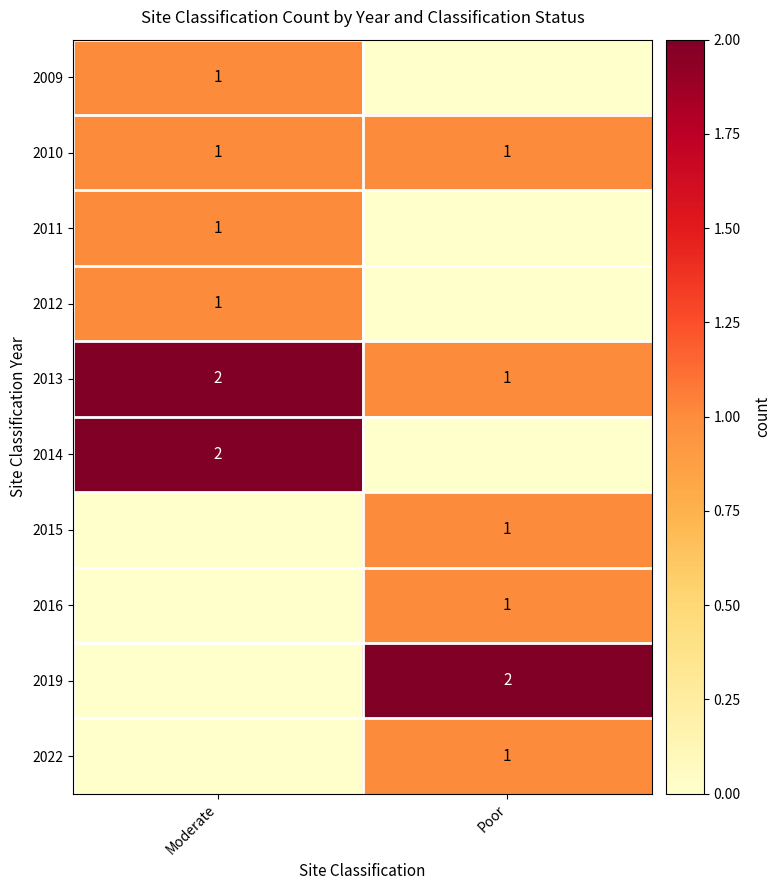

What is the sum of all 2013 values?

3